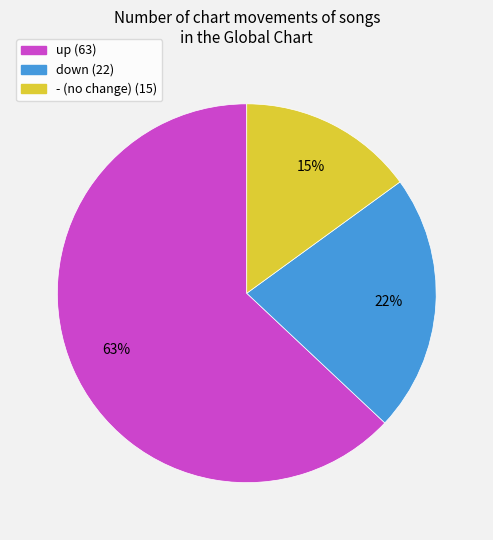

What is the ratio of the value at up to the value at -?

4.2